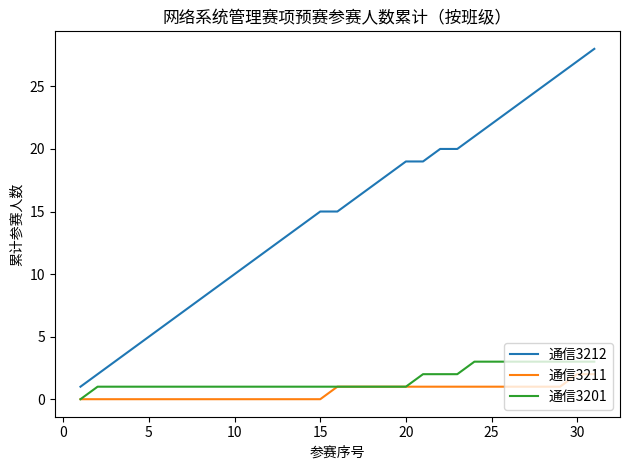

Which series has the largest range (max minus min)?

通信3212